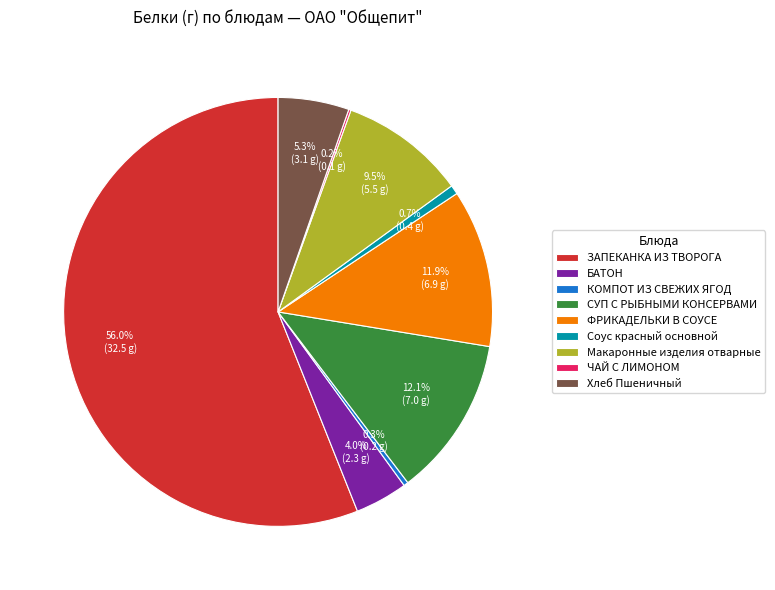

Is it true that Хлеб Пшеничный is 1% of the pie?

False